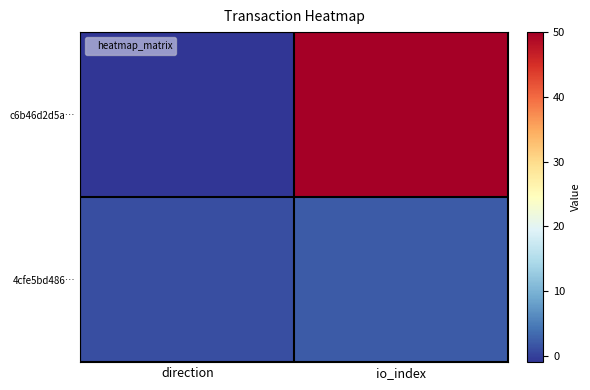

Which series has the largest range (max minus min)?

c6b46d2d5a…